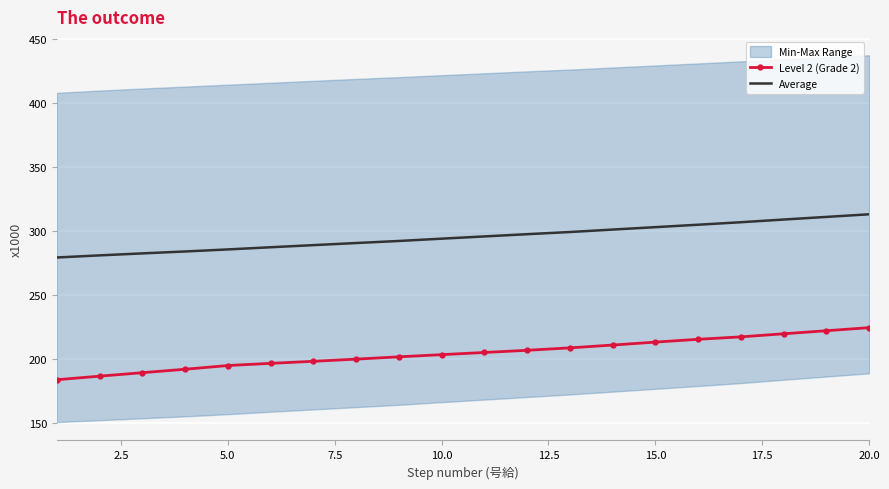

True or false: Level 2 (Grade 2) and Average cross at least once.

False